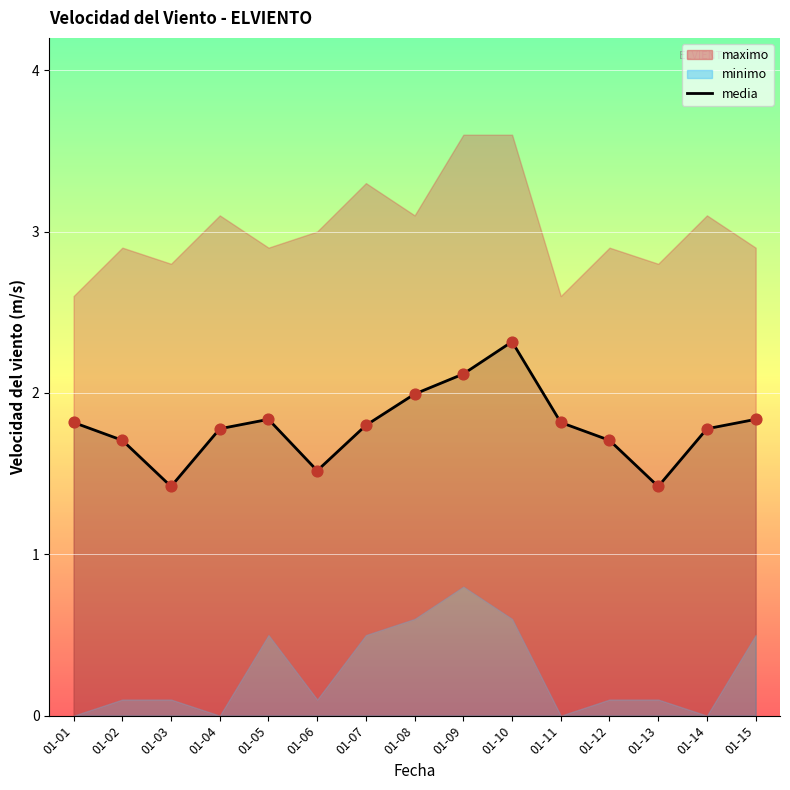

Approximately how many times larger is the value at 01-06 compared to 01-03?

1.1